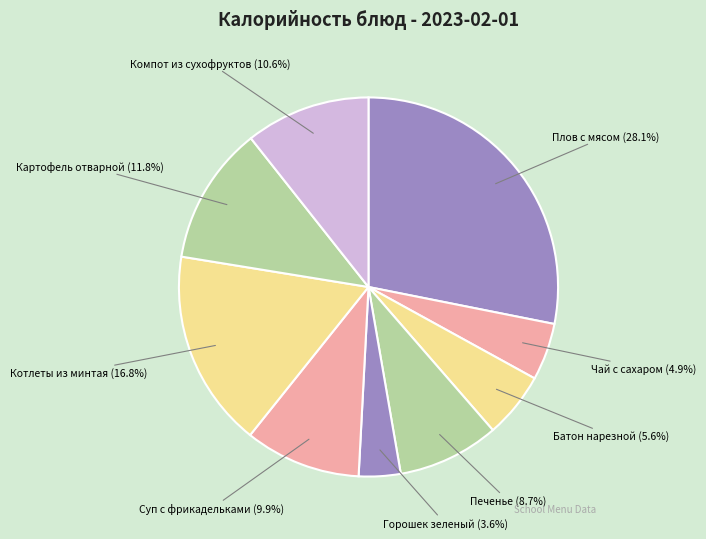

What is the largest slice in the pie chart?

Плов с мясом